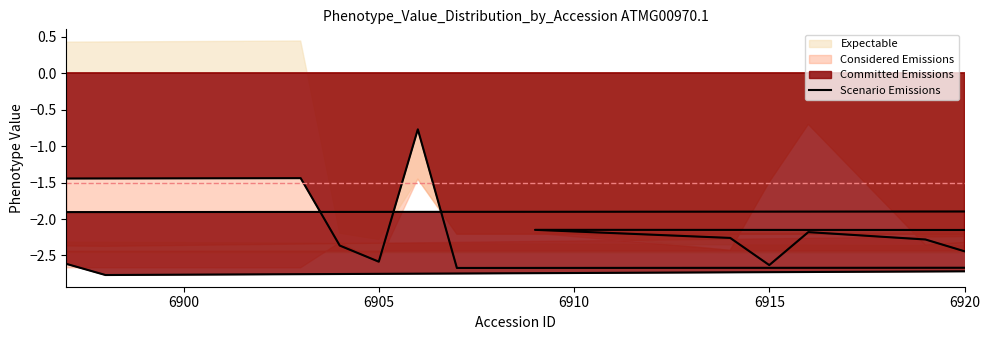

How many data points does each series have?

17